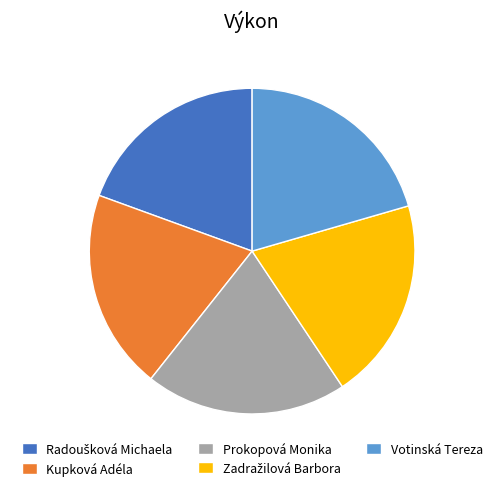

Is it true that Kupková Adéla is 32% of the pie?

False